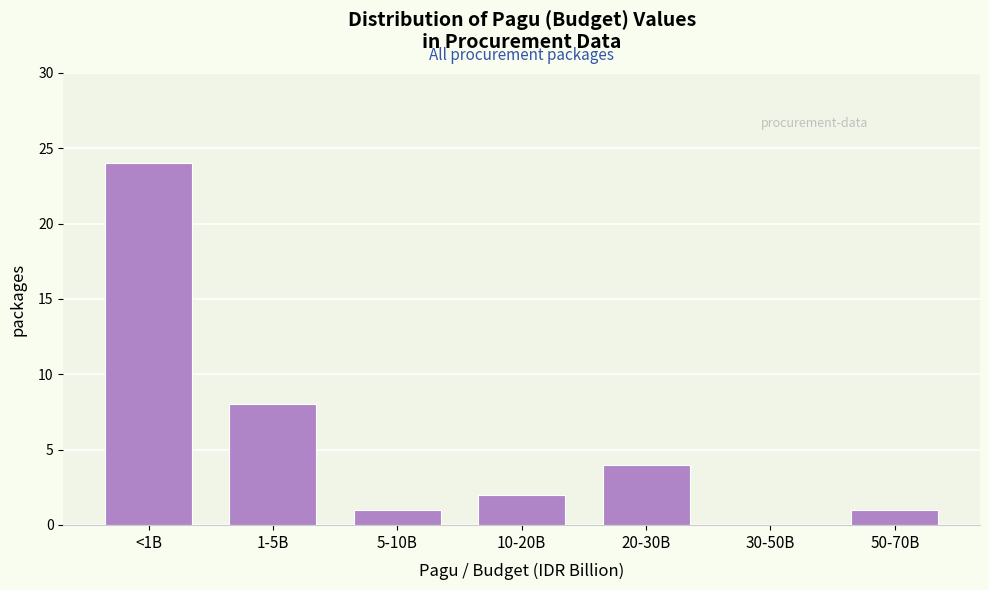

Reading left to right, extract all data points from this chart.

<1B=24	1-5B=8	5-10B=1	10-20B=2	20-30B=4	30-50B=0	50-70B=1